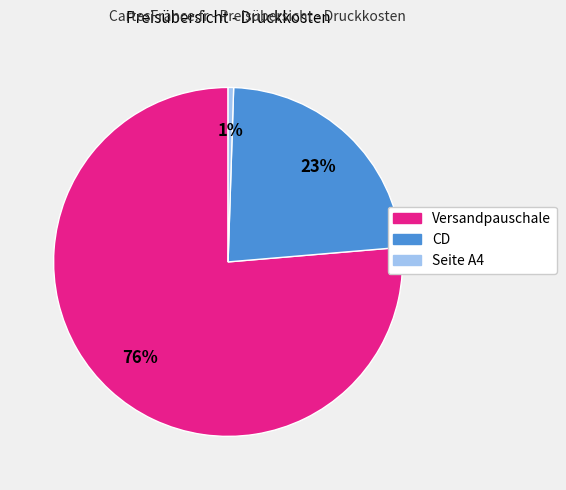

Is the sum of Versandpauschale and Seite A4 greater than half?

Yes